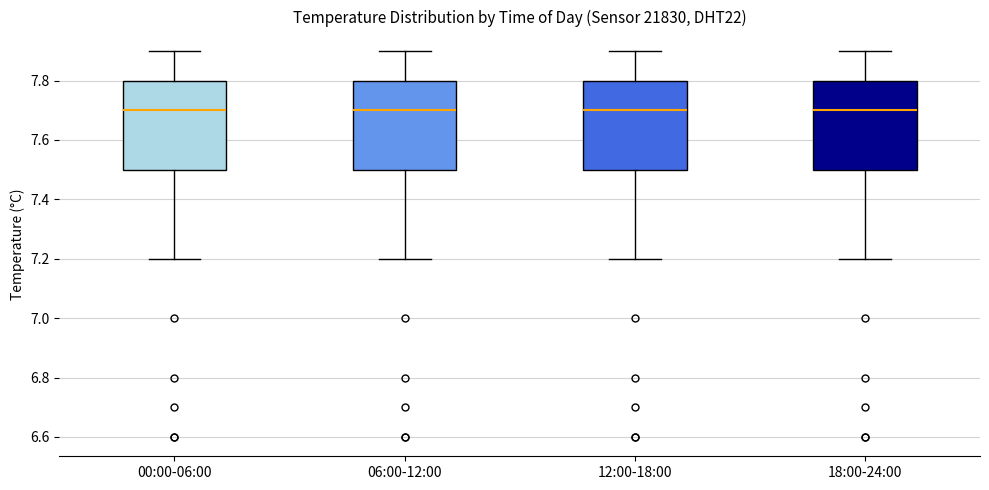

Reading left to right, transcribe this box plot: for each box, give where its median line is, the range the box spans, and where its two whiskers end, as read against the y-axis. The values are not printed on the chart, so give them approximately, as read against the axis.

00:00-06:00: median 7.7, box 7.5 to 7.8, whiskers 7.2 to 7.9
06:00-12:00: median 7.7, box 7.5 to 7.8, whiskers 7.2 to 7.9
12:00-18:00: median 7.7, box 7.5 to 7.8, whiskers 7.2 to 7.9
18:00-24:00: median 7.7, box 7.5 to 7.8, whiskers 7.2 to 7.9